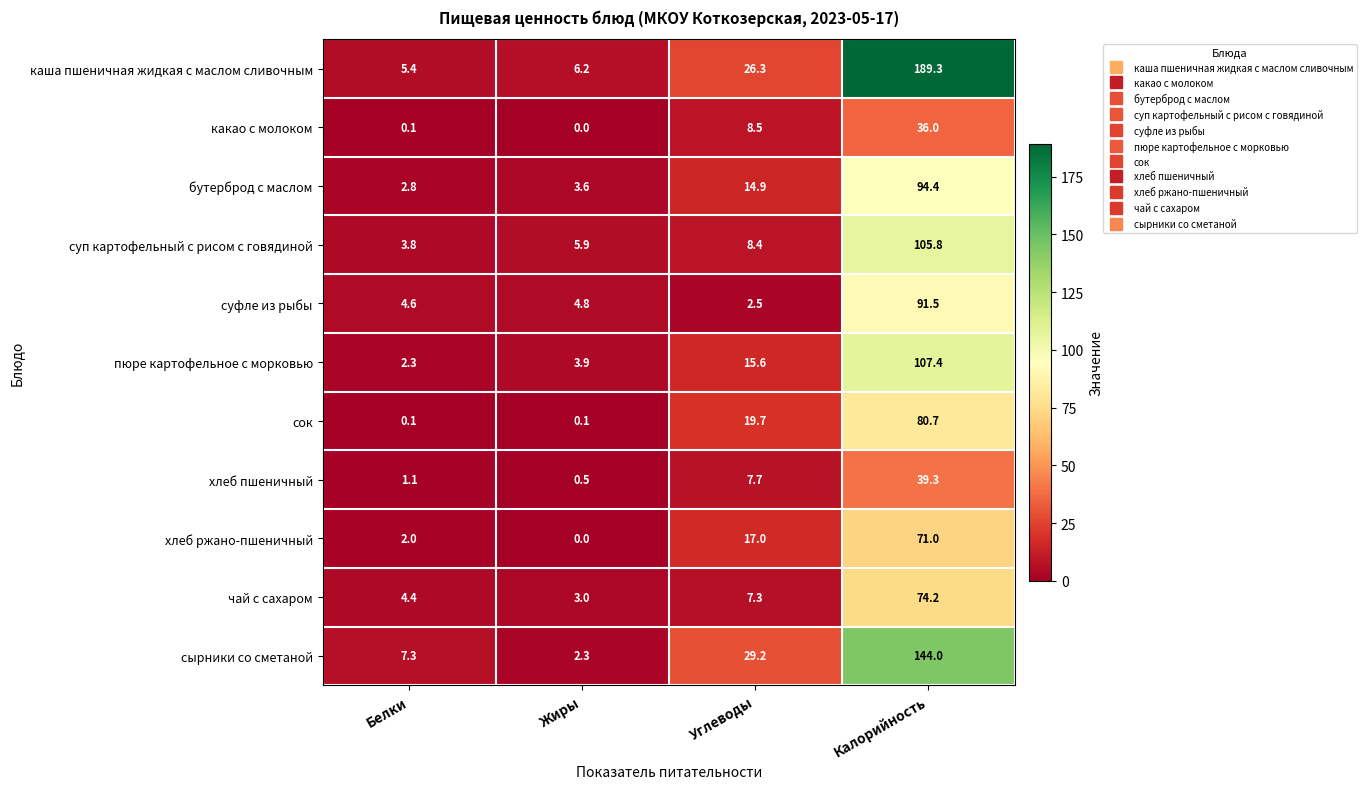

True or false: хлеб пшеничный has a value of 7.7 at Углеводы.

True